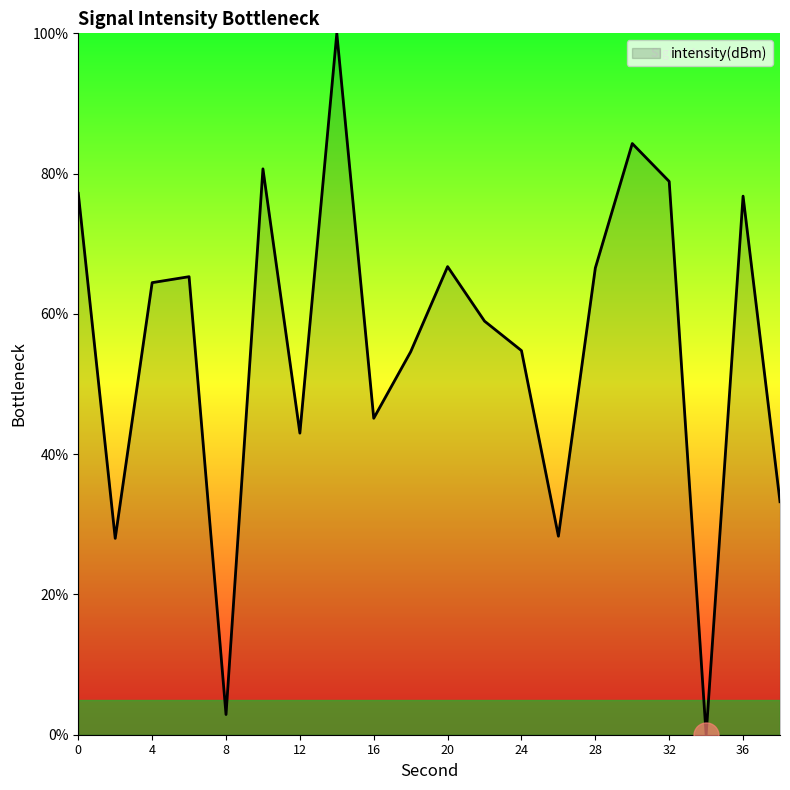

What is the difference between the maximum and minimum values?

100.0